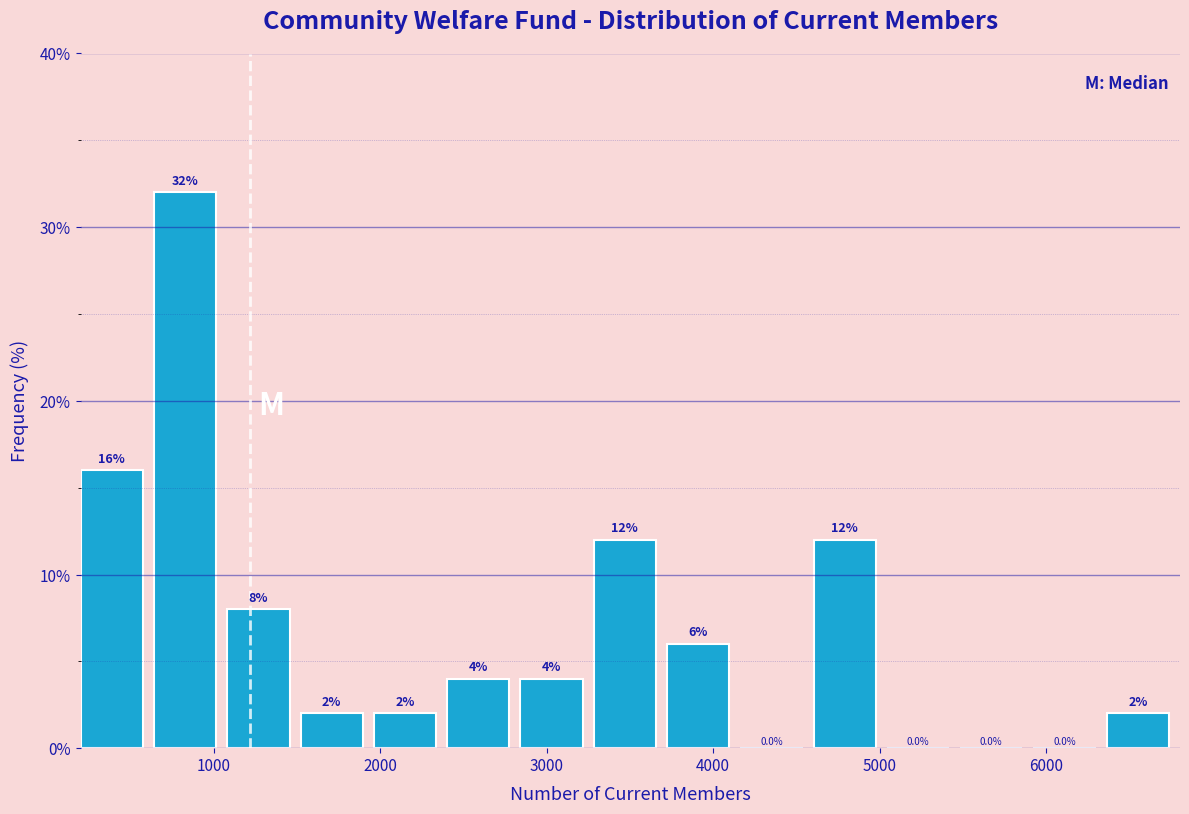

How tall is the bar that spans 2000 to 2400 on the x-axis? The bar edges are not printed on the chart, so give them approximately, as read against the axis.

2.0